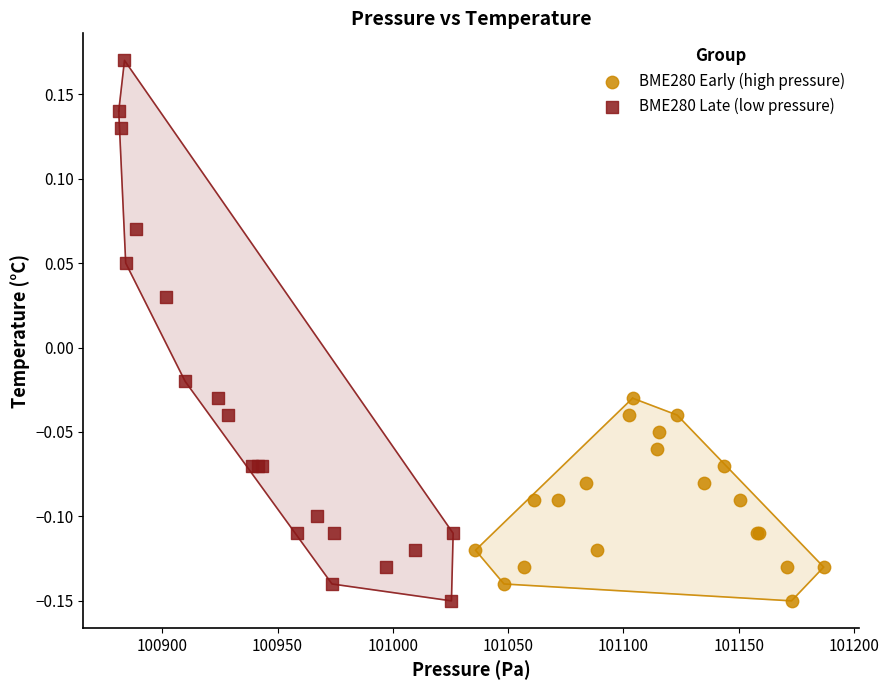

Which series reaches the maximum Y coordinate?

BME280 Late (low pressure)